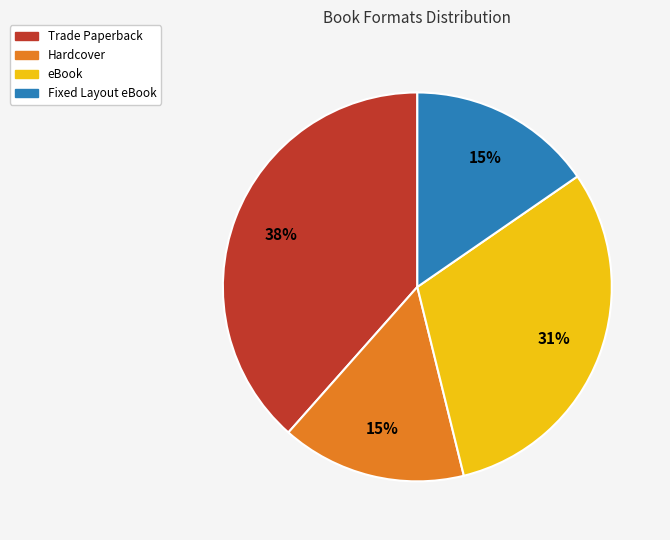

Between Fixed Layout eBook and eBook, which is larger?

eBook